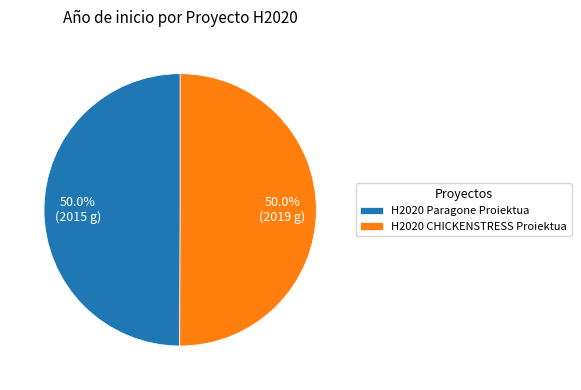

What is the ratio of the value at H2020 CHICKENSTRESS Proiektua to the value at H2020 Paragone Proiektua?

1.0